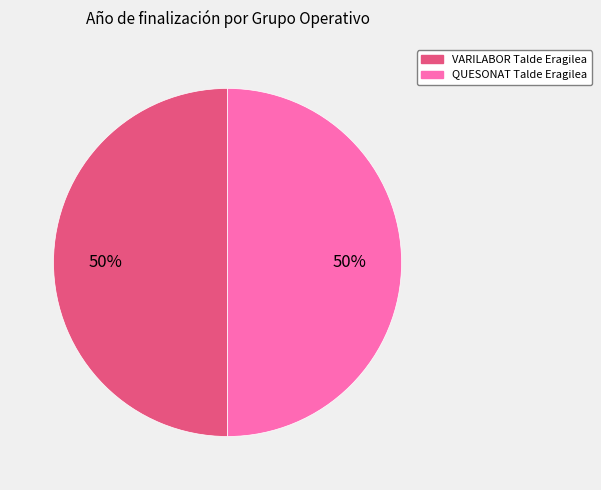

To the nearest percent, what is the combined percentage of VARILABOR Talde Eragilea and QUESONAT Talde Eragilea?

100%